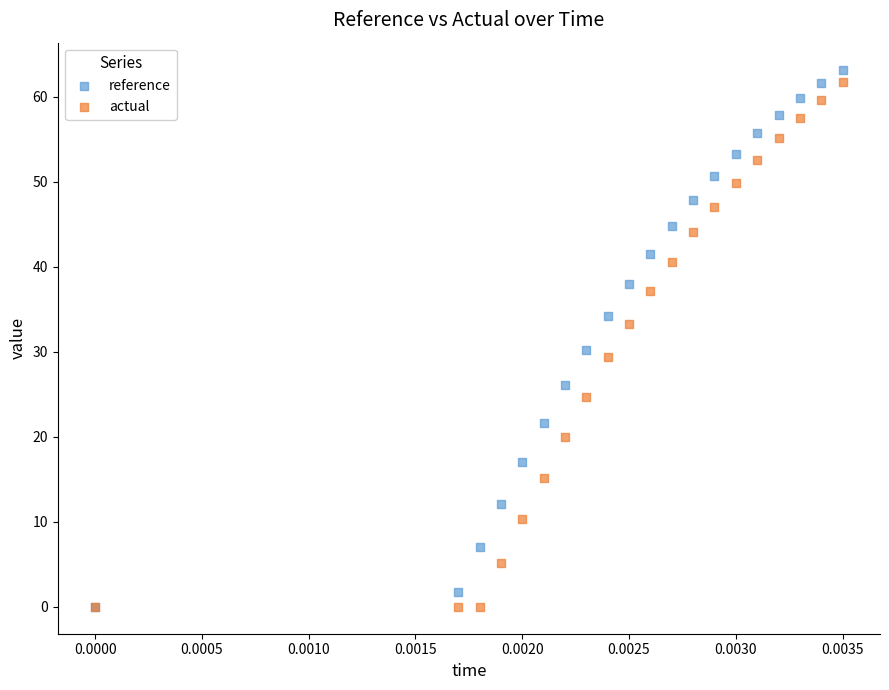

In the reference series, what Y value is closest to 31?

30.3